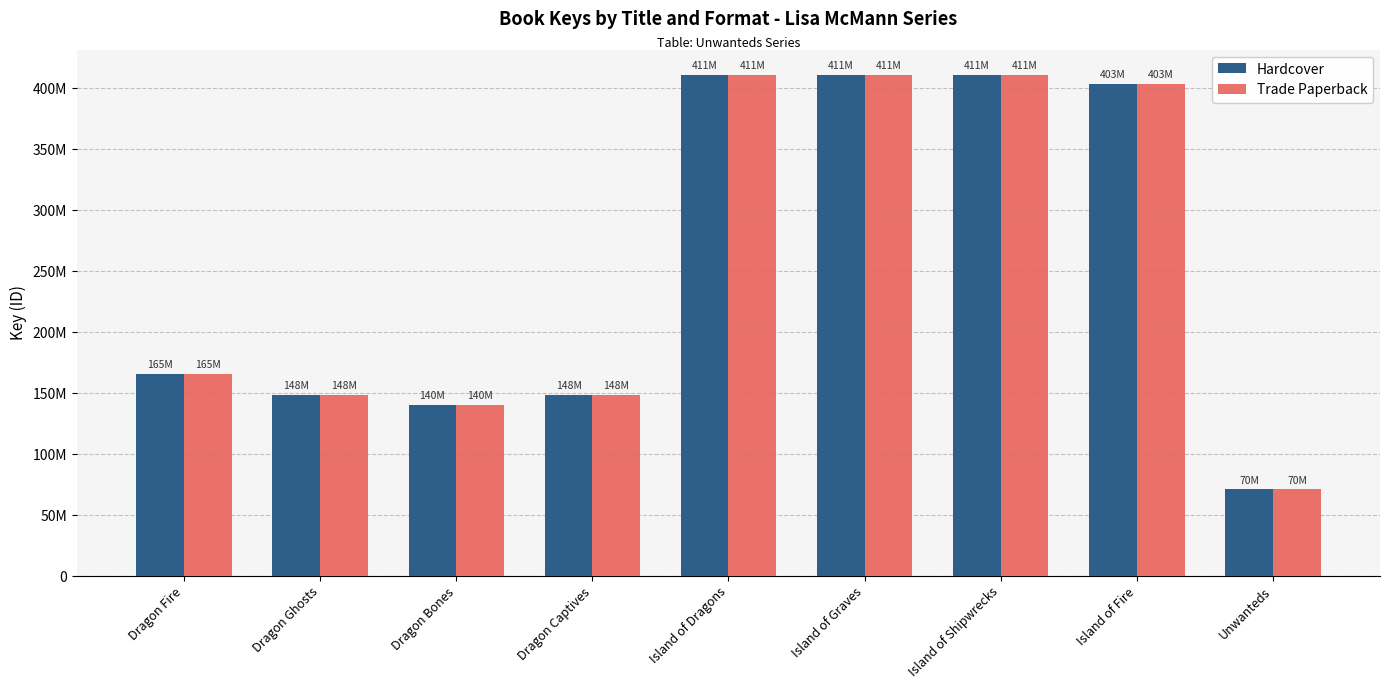

At which category is the sum across all series the highest?

Island of Dragons